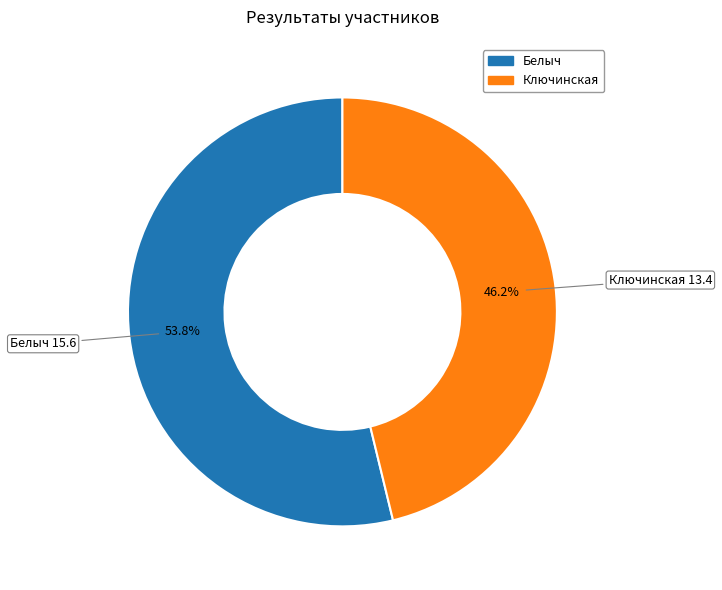

To the nearest percent, what percentage of the pie is Белыч?

54%